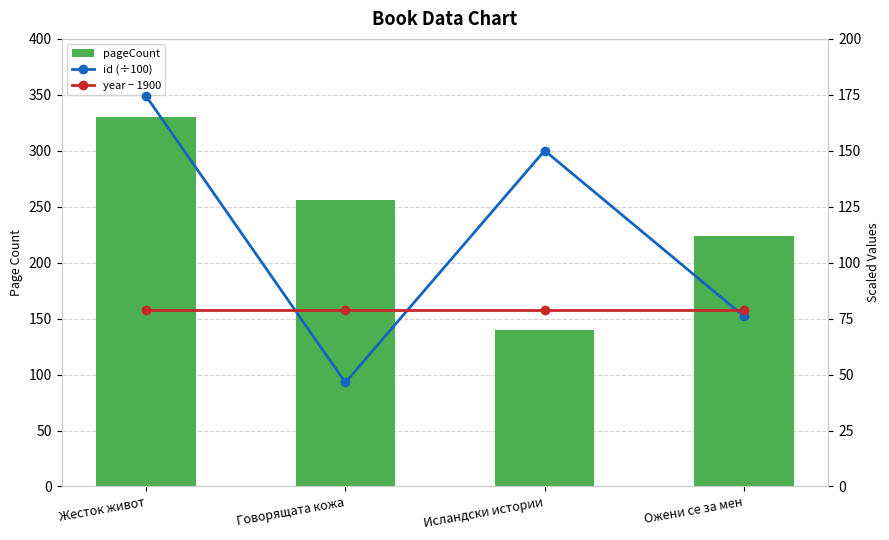

Rank the series by their average value, from lowest to highest.

year − 1900, id (÷100), pageCount